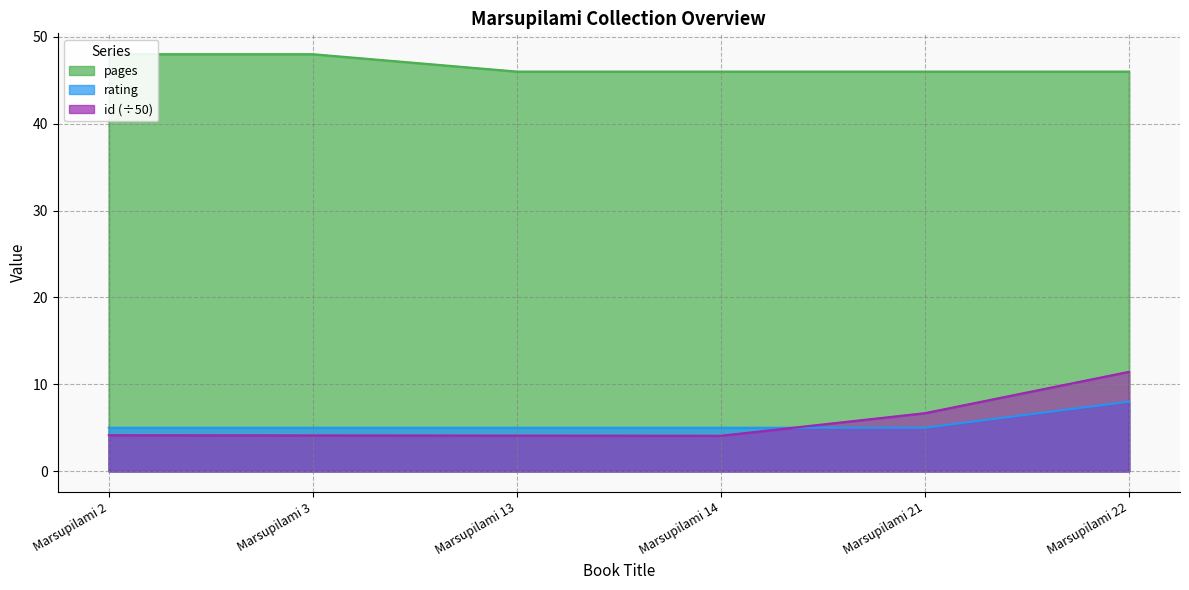

What is the maximum value for rating?

8.0